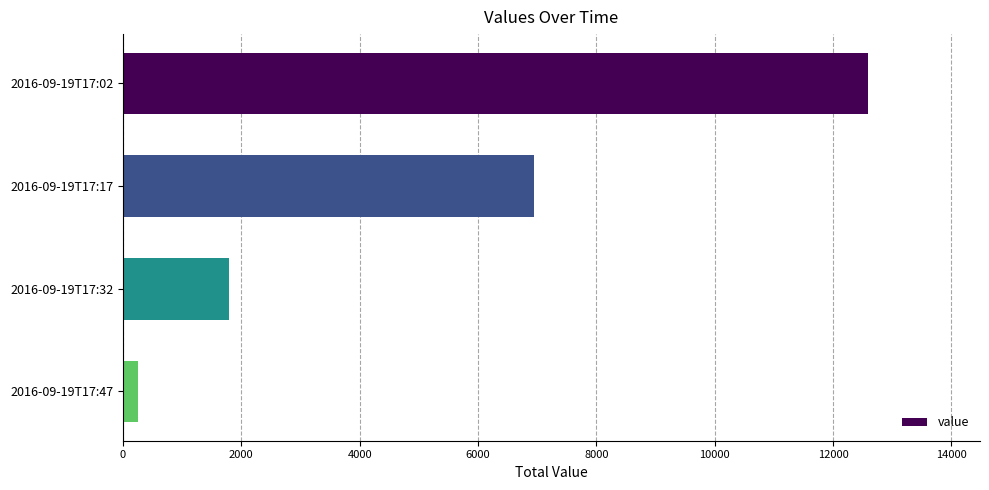

The value at 2016-09-19T17:32 is 2409. True or false?

False